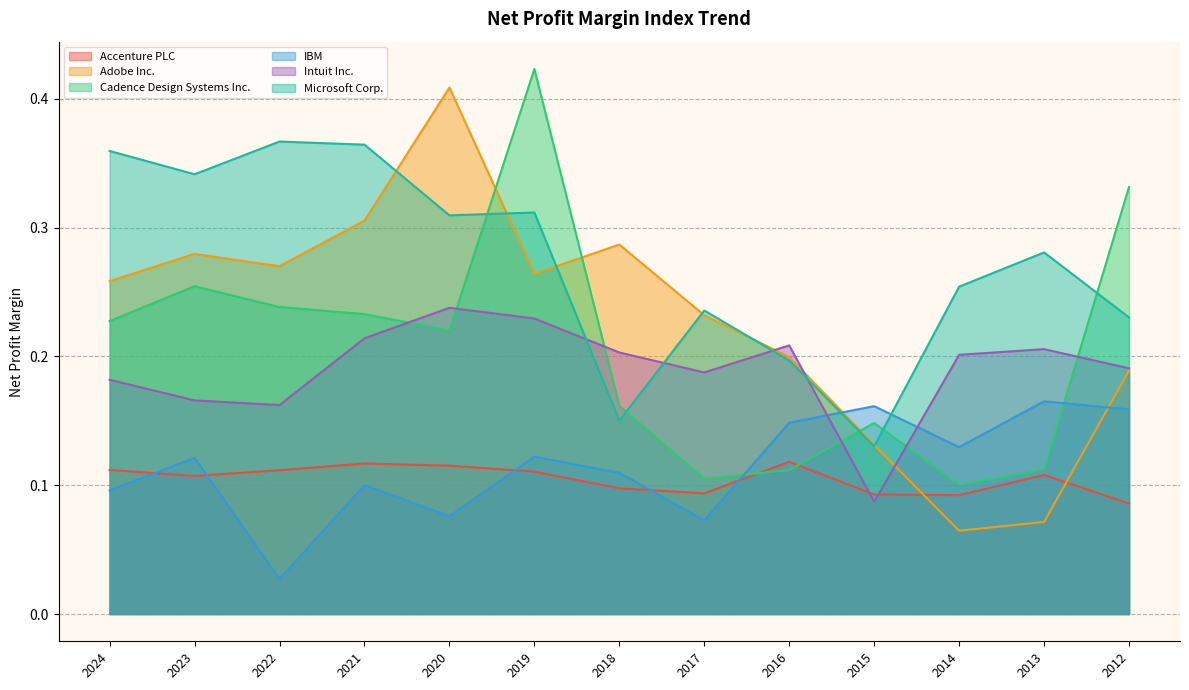

Which category has the highest value across all series?

2019